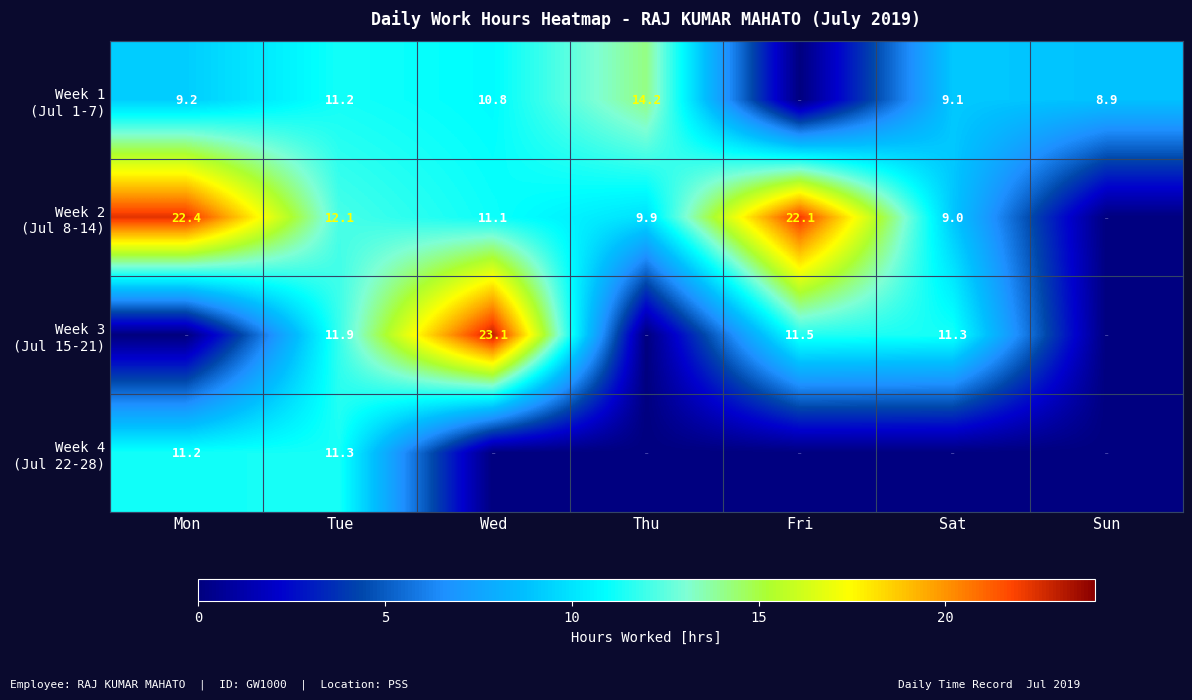

What is the spread (max minus min) of values at Mon?

22.4